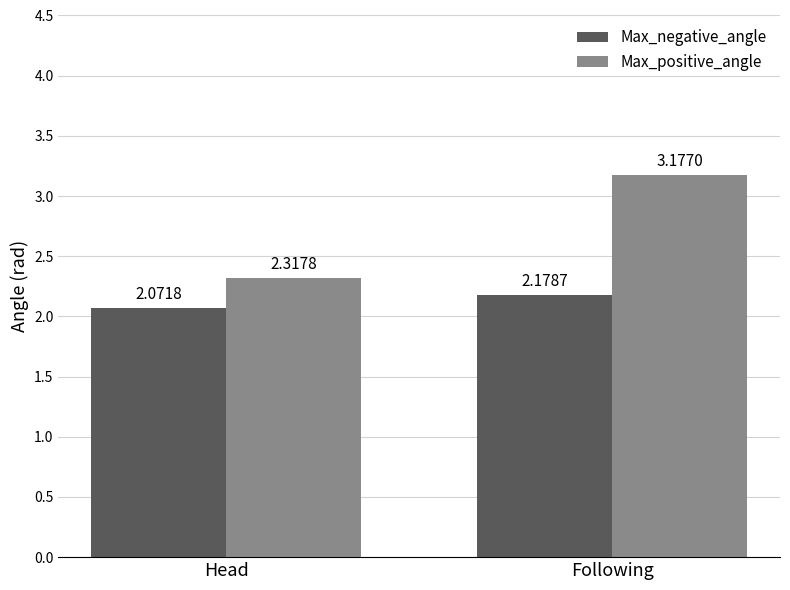

How many groups of bars are there?

2